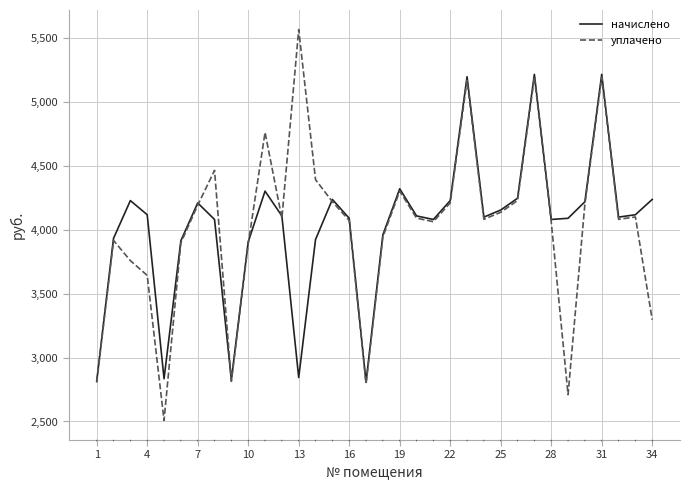

What is the highest value of the уплачено series?

5568.1